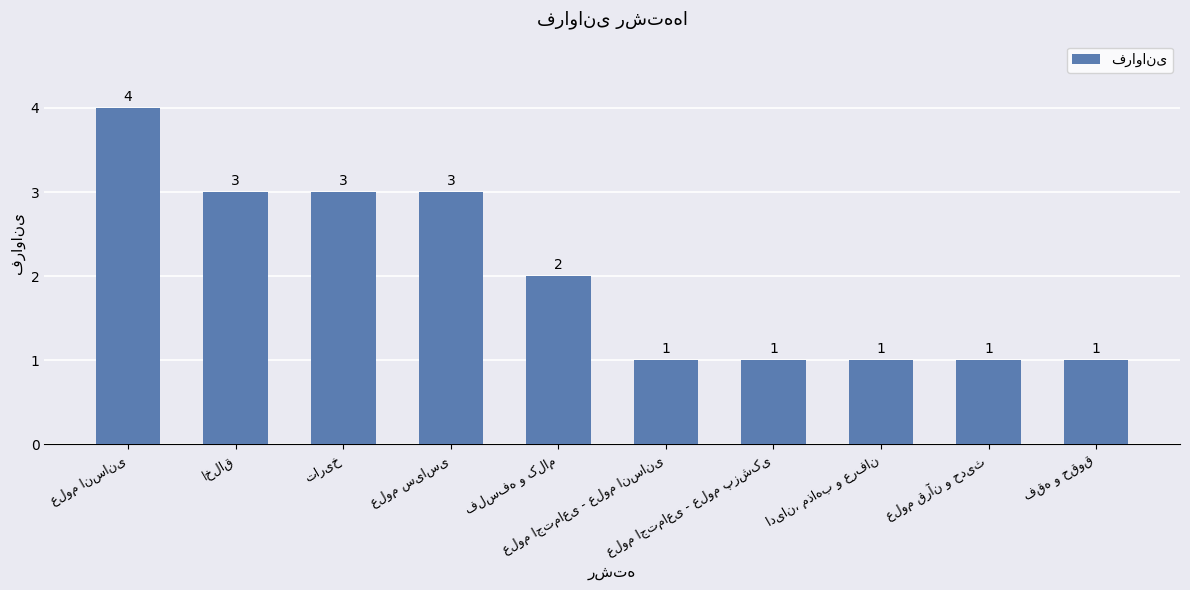

What is the maximum value shown in the chart?

4